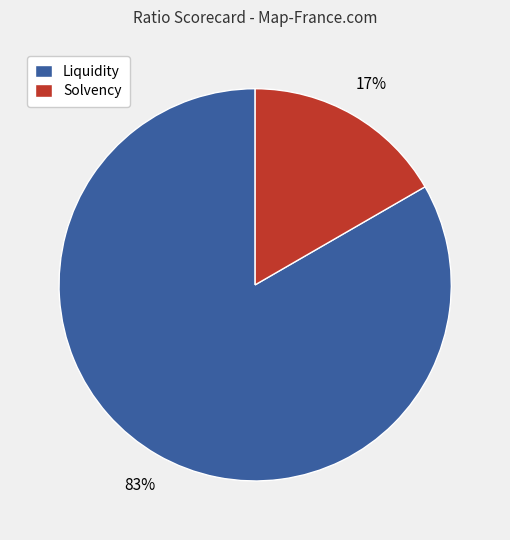

To the nearest percent, what percentage of the pie is Solvency?

17%